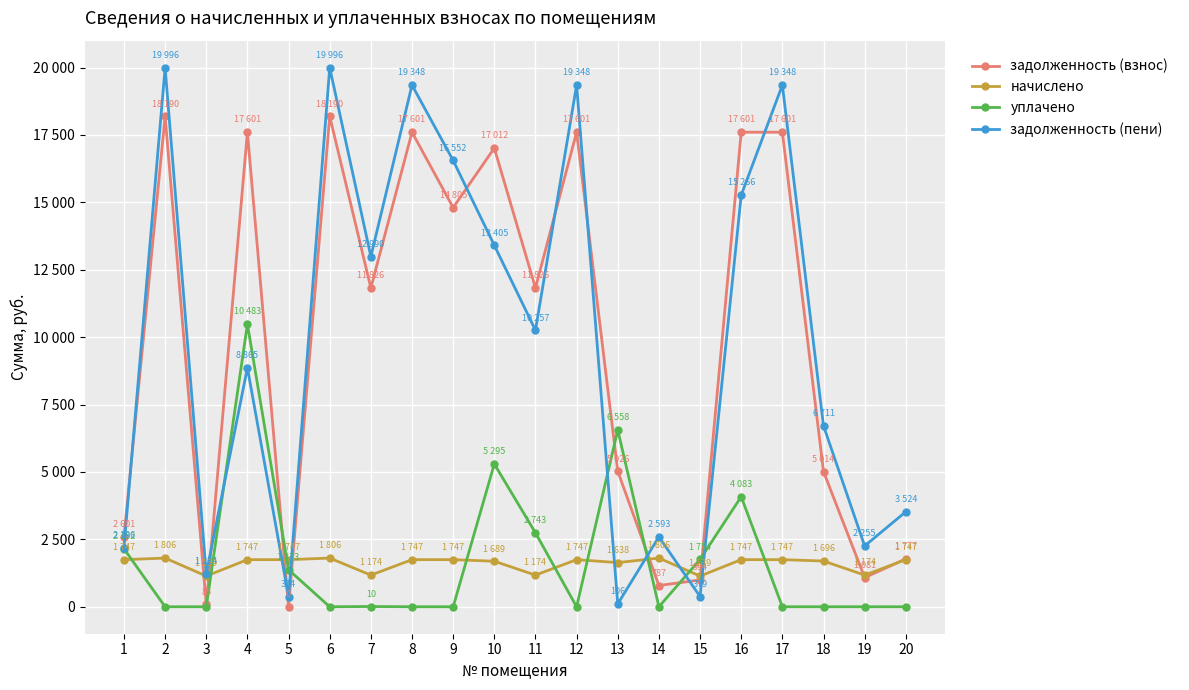

What is the total value across all series at 9?

33104.6